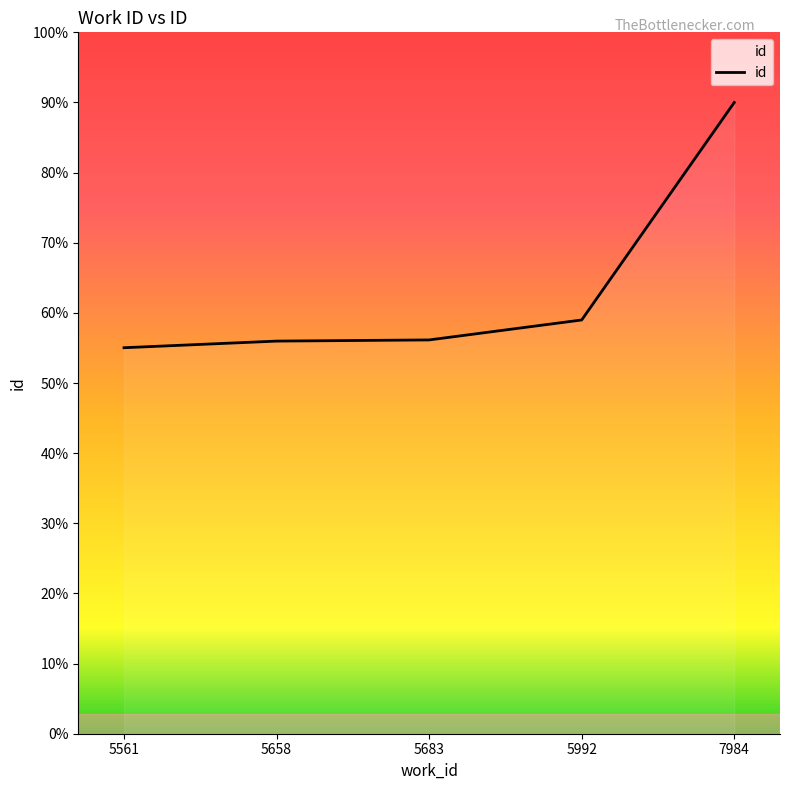

Is this an area chart (filled region under the line)?

Yes